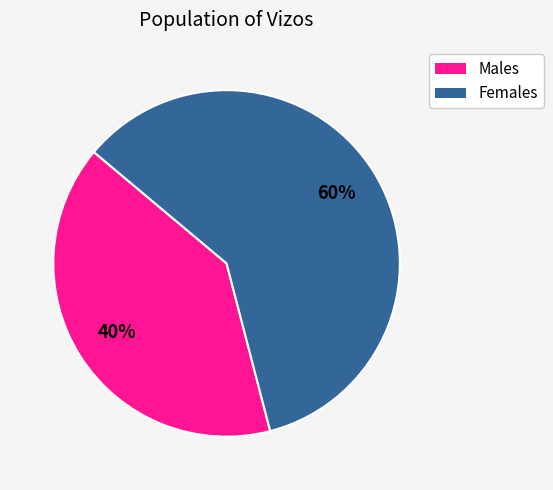

Is there any slice that represents more than half of the pie?

Yes